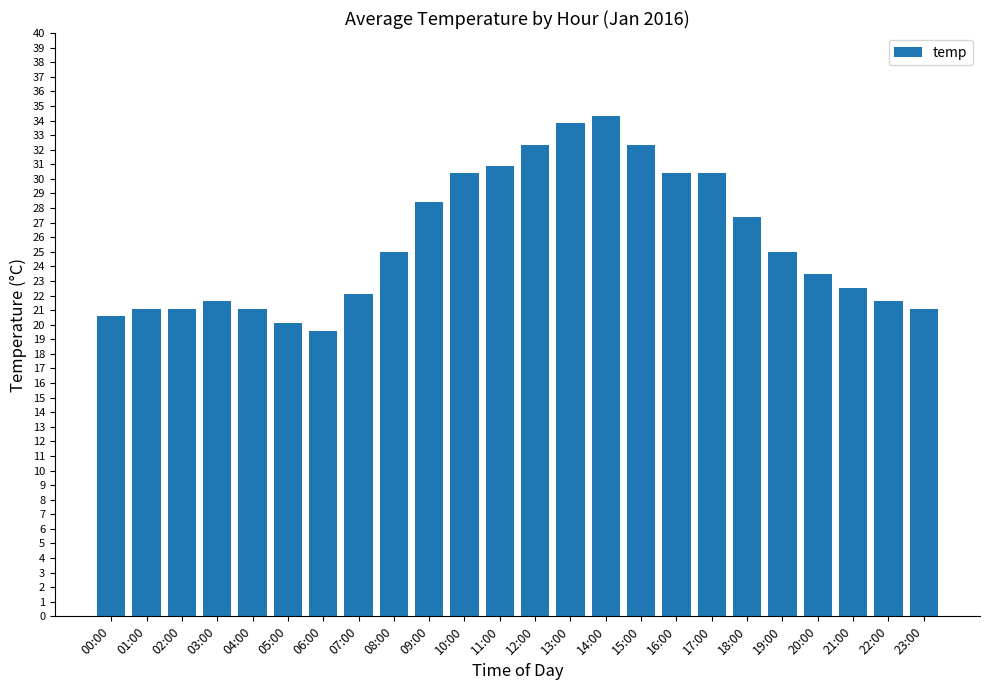

Is it true that the value at 07:00 is 12.0?

False